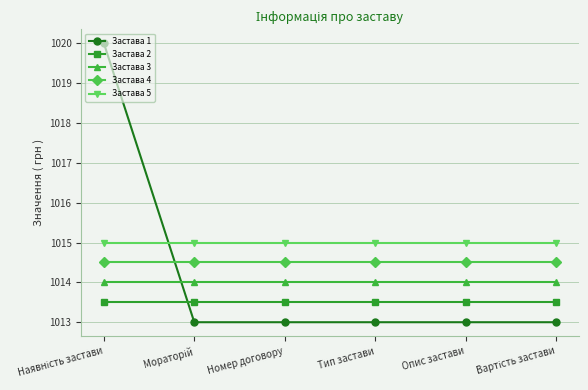

What is the spread (max minus min) of values at Тип застави?

2.0